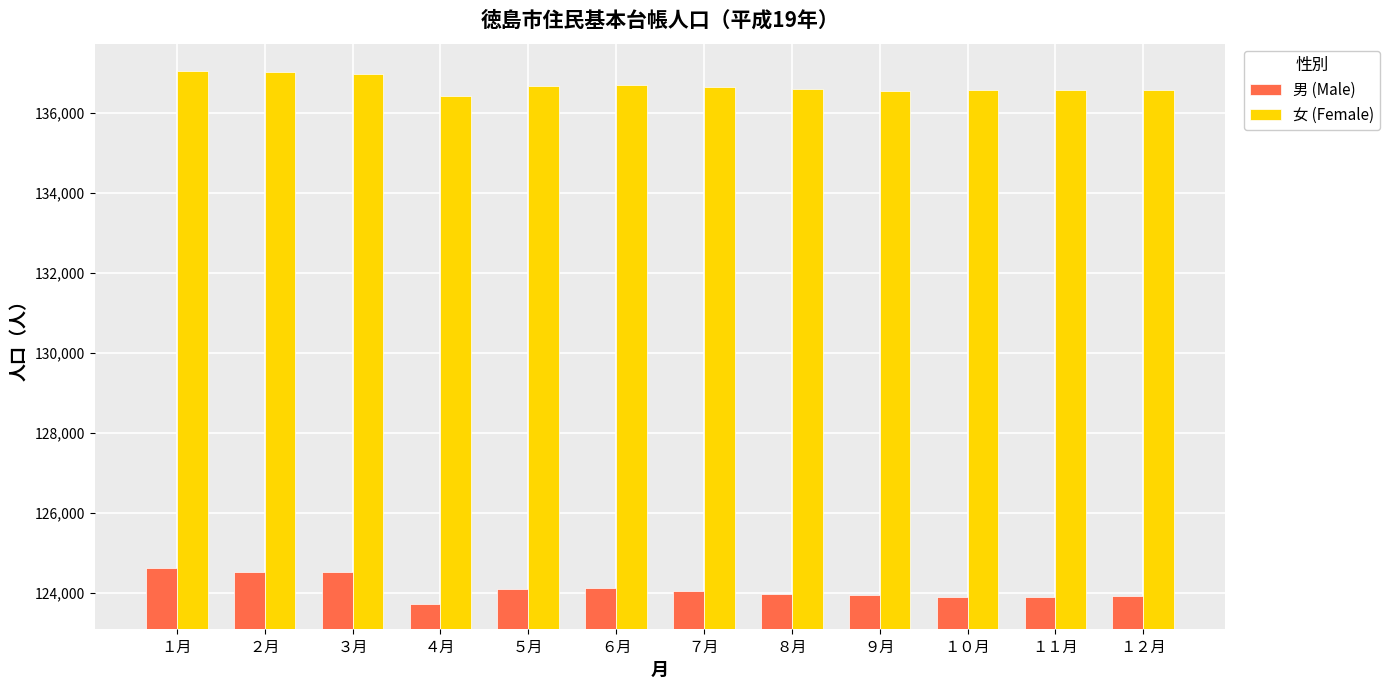

How many data points in 男 (Male) are less than 124053?

6